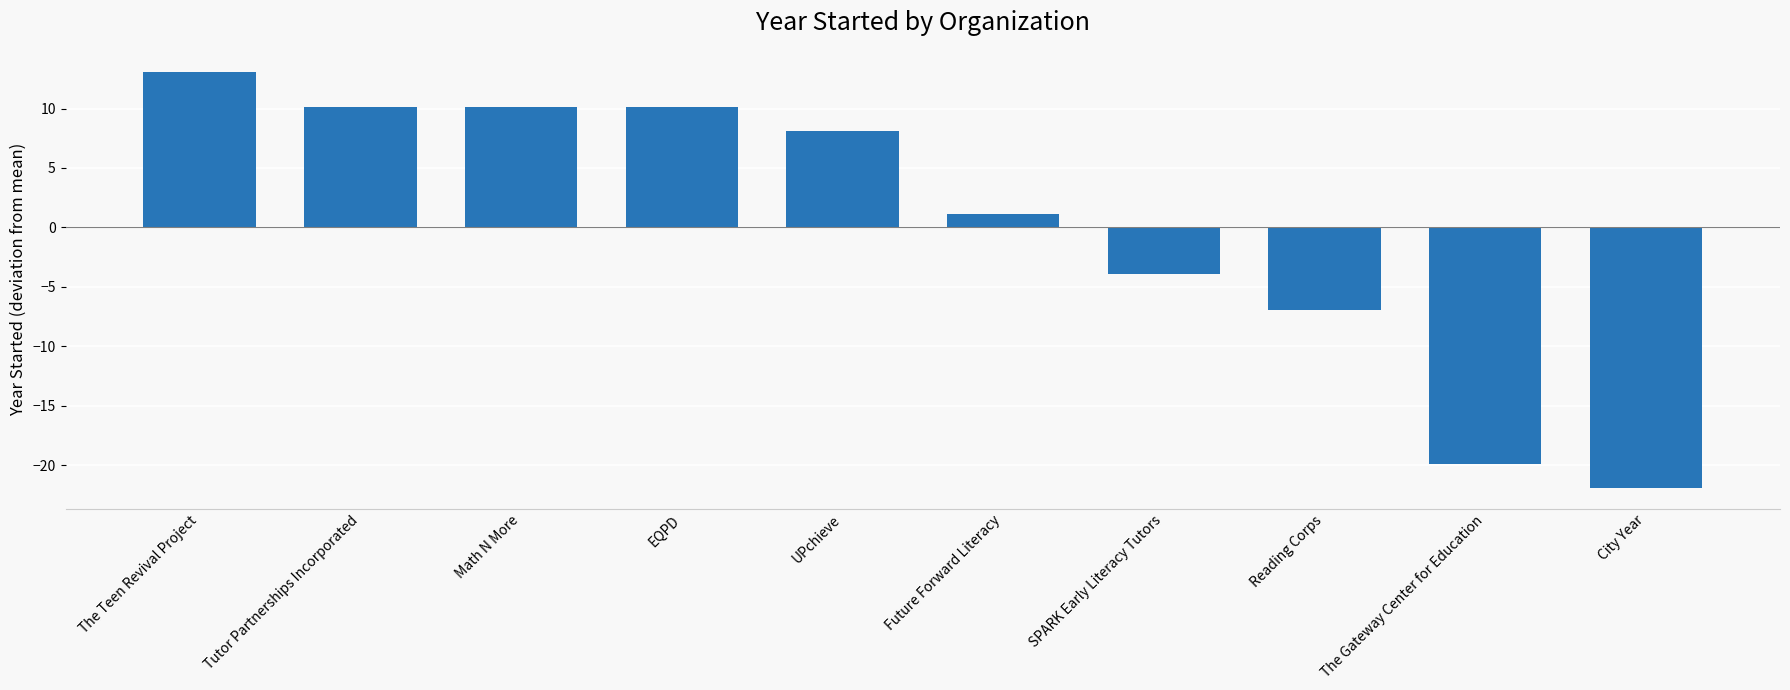

The value at UPchieve is 8.1. True or false?

True